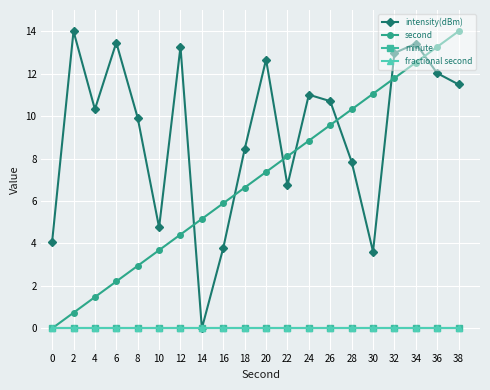

True or false: intensity(dBm) and minute cross at least once.

False